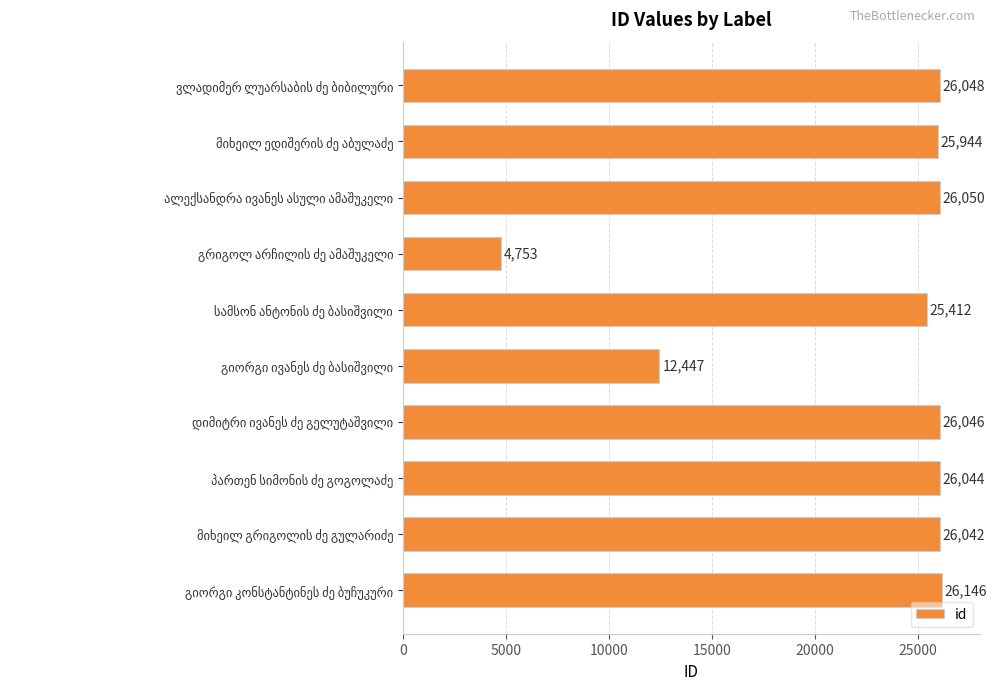

Reading bottom to top, list all the values displayed in this chart.

26146	26042	26044	26046	12447	25412	4753	26050	25944	26048